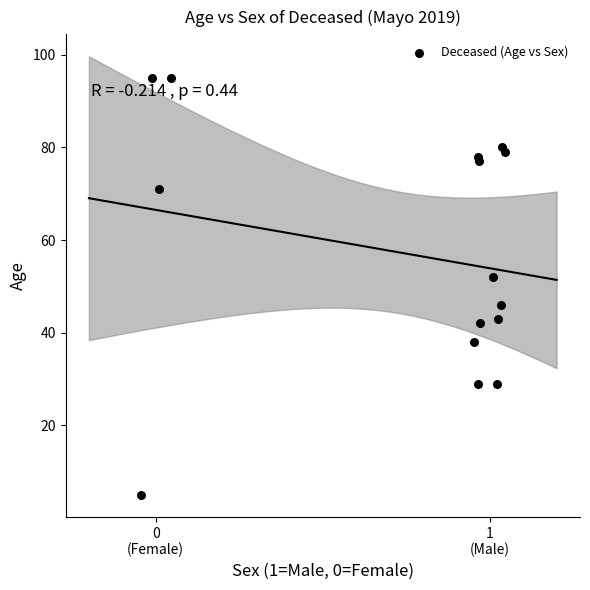

What Y value in the scatter plot is closest to 50?

52